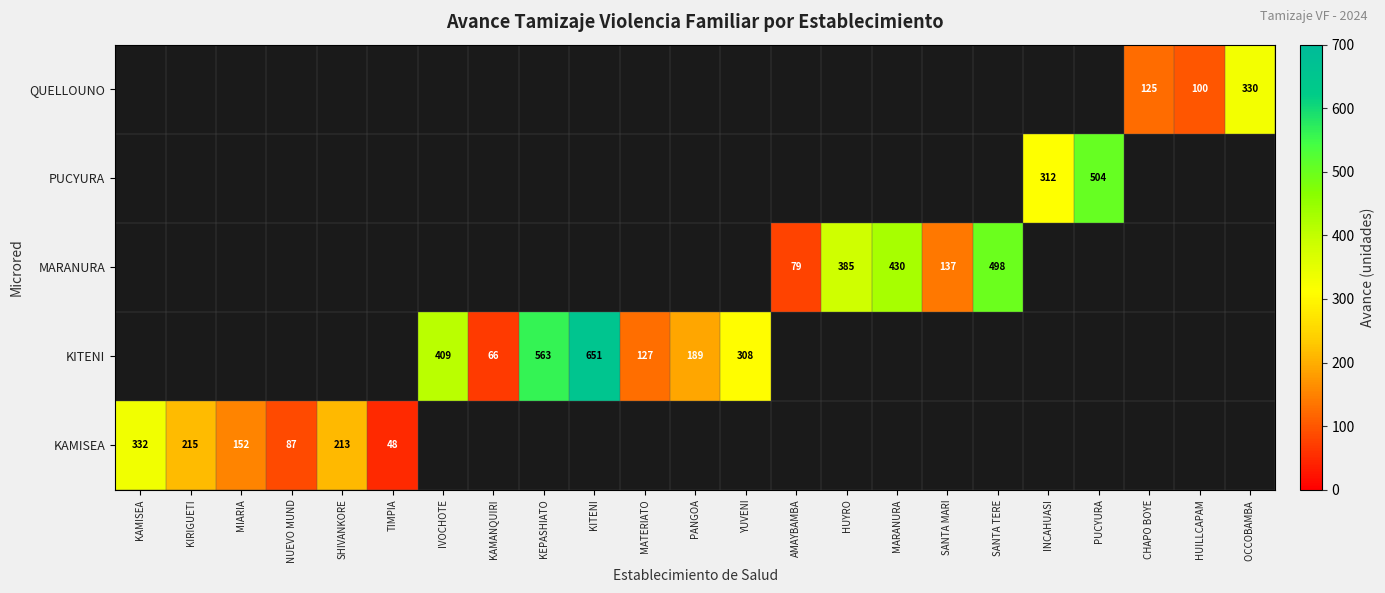

How many data points does each series have?

23